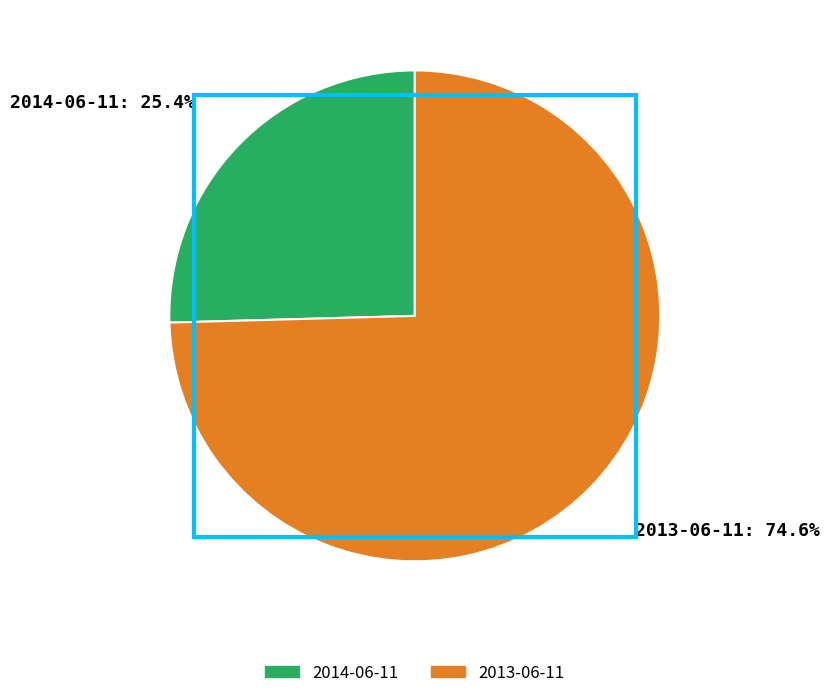

To the nearest percent, what is the difference between the 2014-06-11 and 2013-06-11 slice percentages?

49%